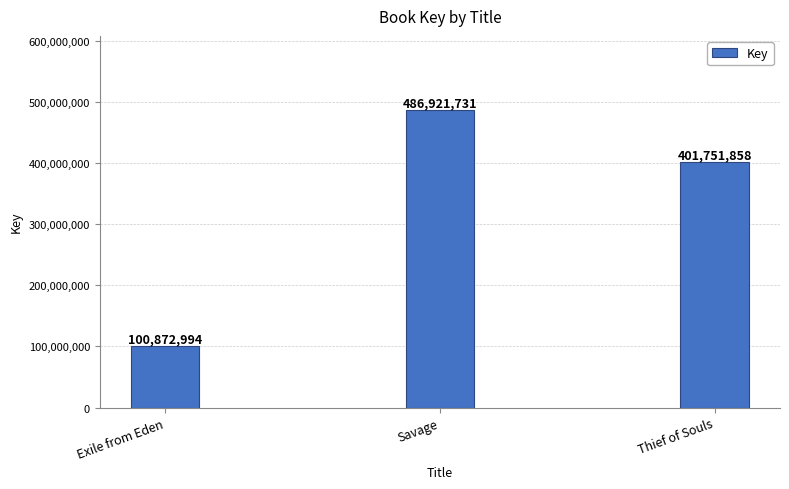

Count the values in the range 100872994 to 486921731.

3